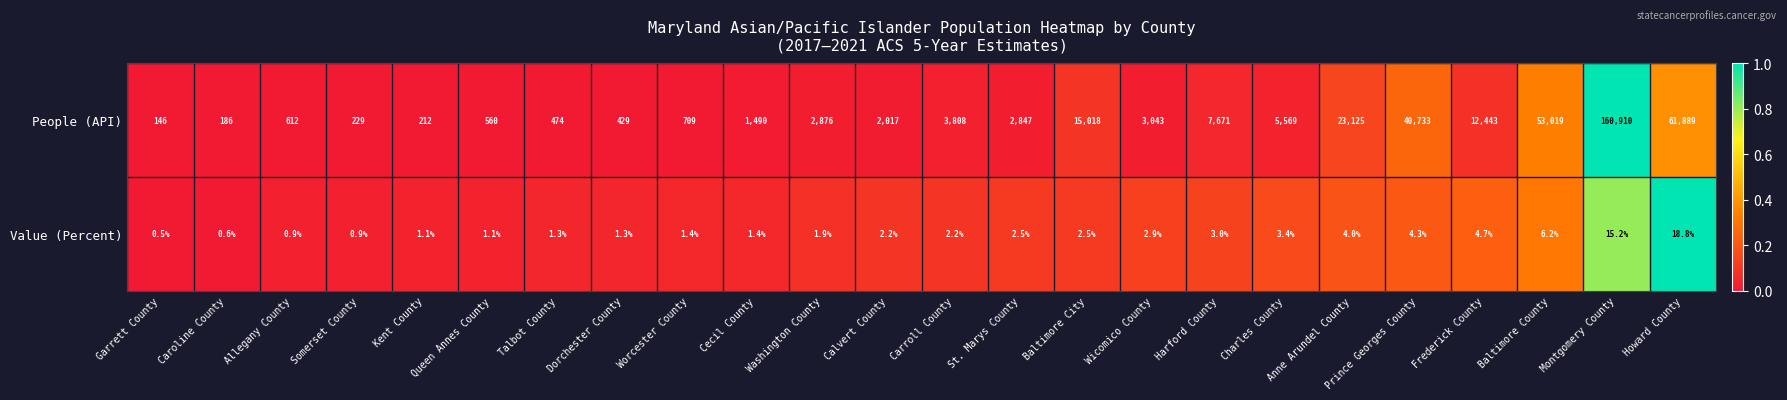

What is the sum of the People (API) values at St. Marys County and Calvert County?

4864.0